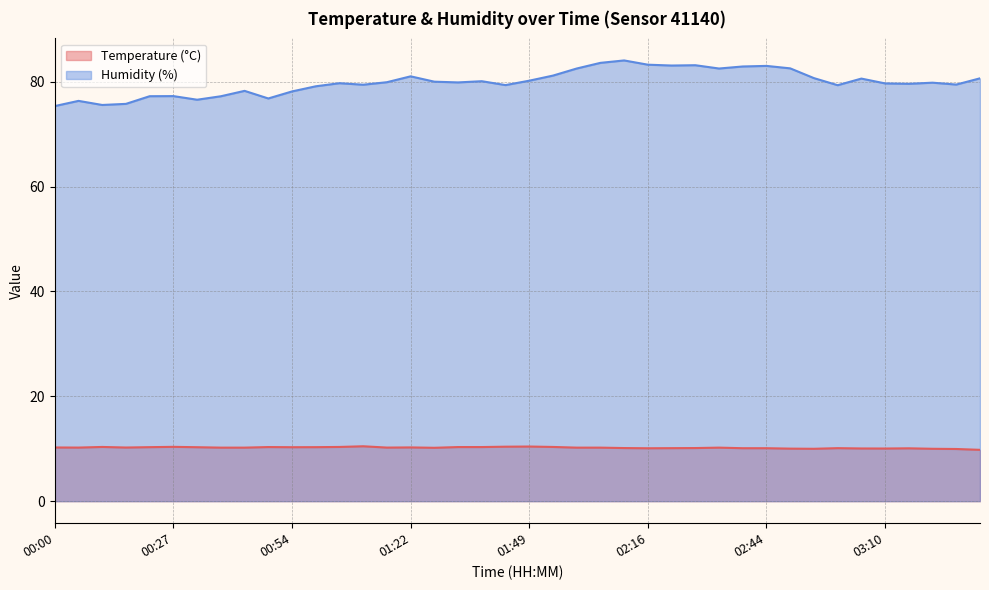

The value of Temperature (°C) at 00:37 is 10.2. True or false?

True